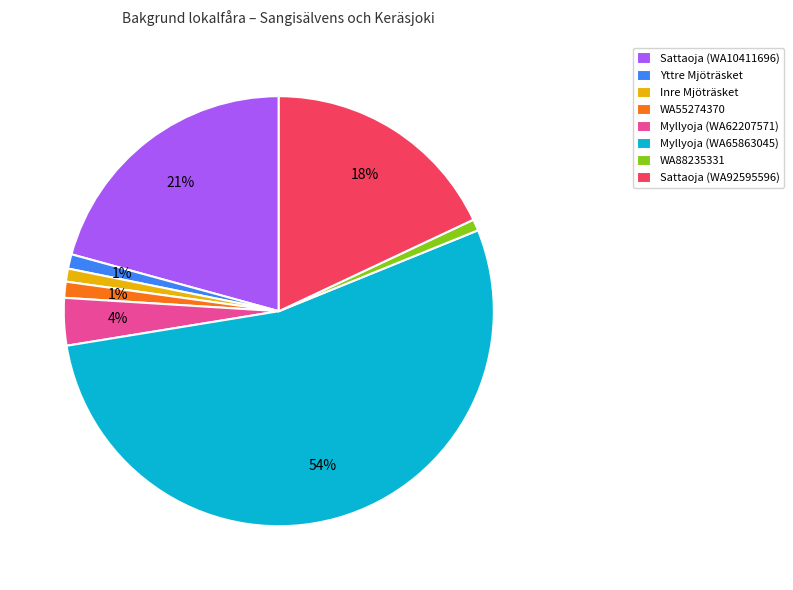

True or false: Sattaoja (WA92595596) accounts for 32% of the total.

False